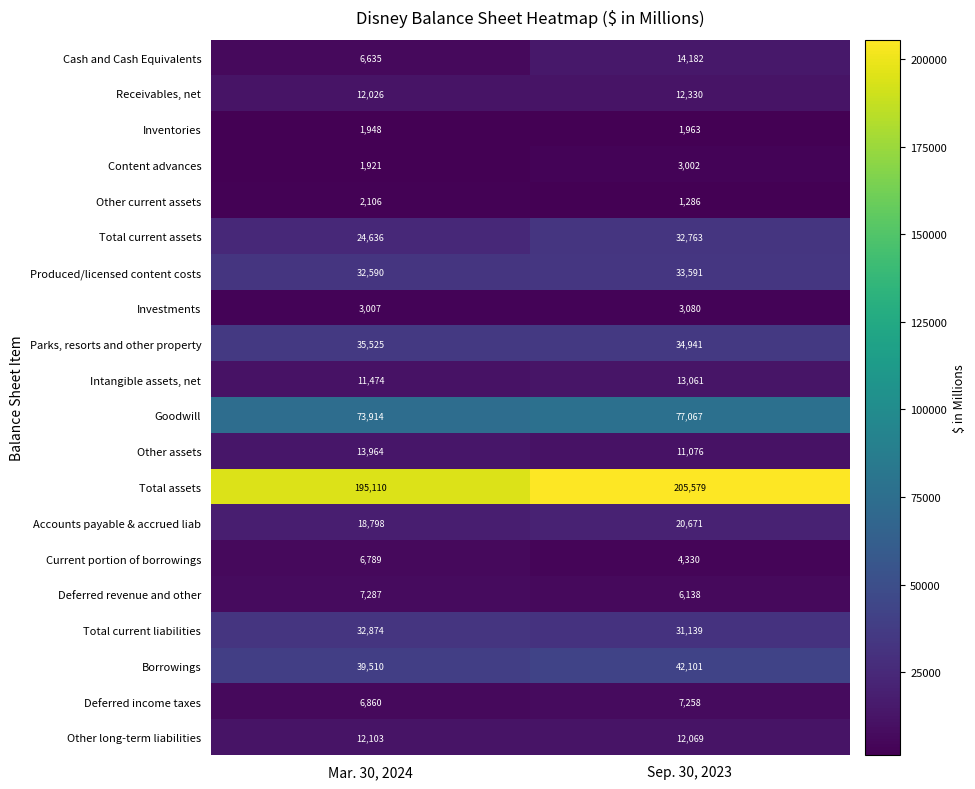

Read the Receivables, net value at Mar. 30, 2024, to the nearest 50.

12050